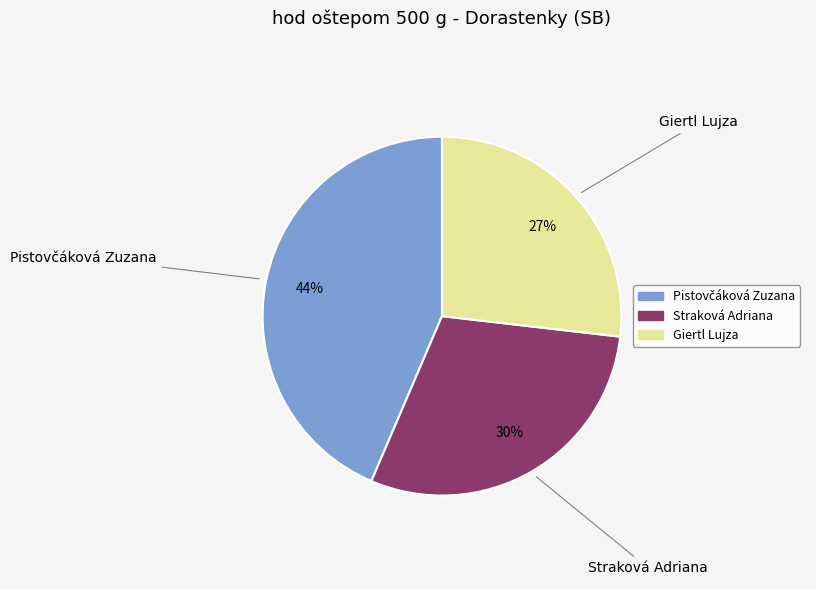

Which category has the smallest portion of the pie?

Giertl Lujza